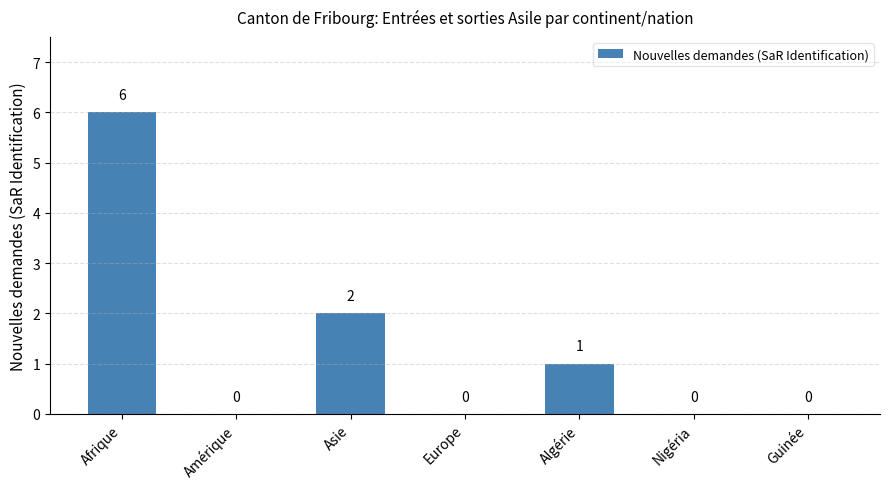

Reading right to left, transcribe all the data shown in this chart.

0	0	1	0	2	0	6